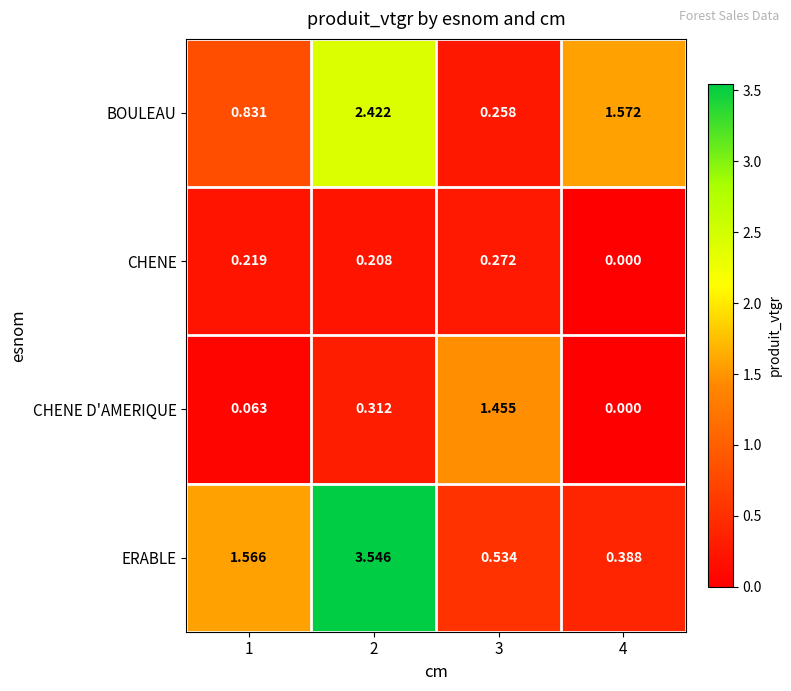

Rank the series by their average value, from lowest to highest.

CHENE, CHENE D'AMERIQUE, BOULEAU, ERABLE